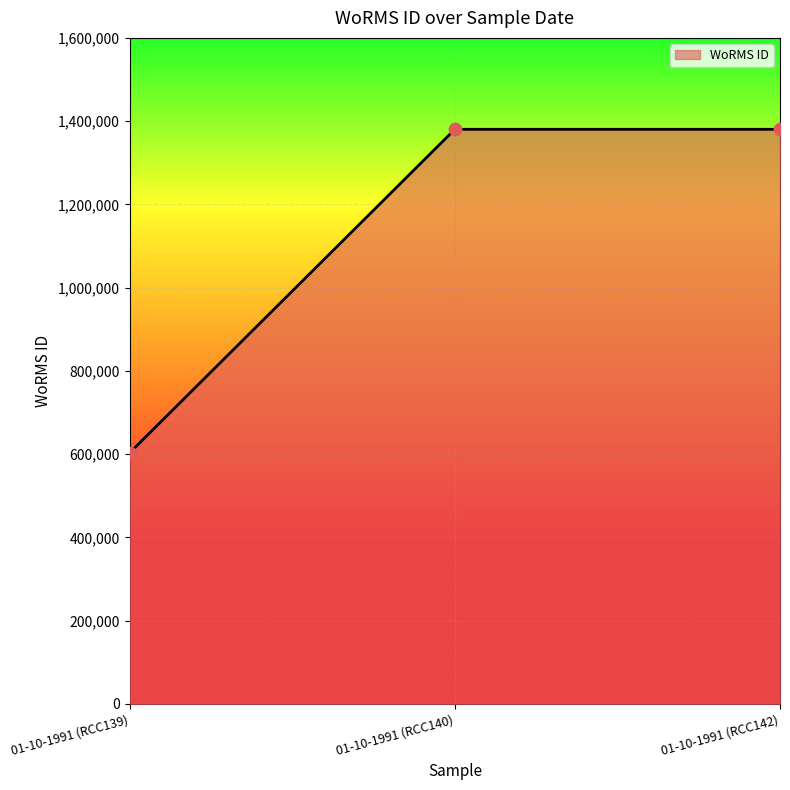

Between 01-10-1991 (RCC139) and 01-10-1991 (RCC140), which is larger?

01-10-1991 (RCC140)